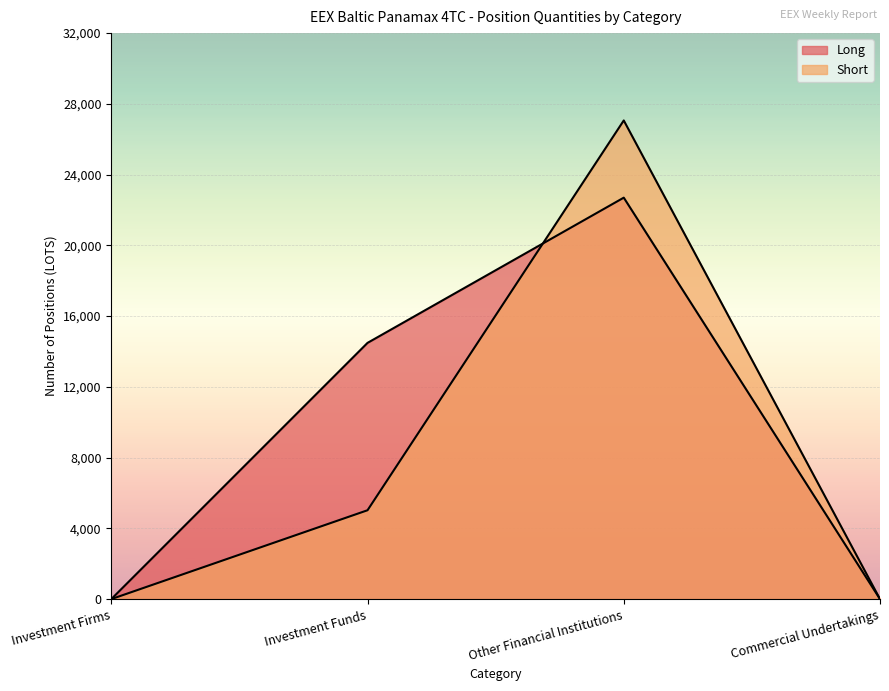

The Short series shows 27061.9 at Other Financial Institutions. True or false?

True